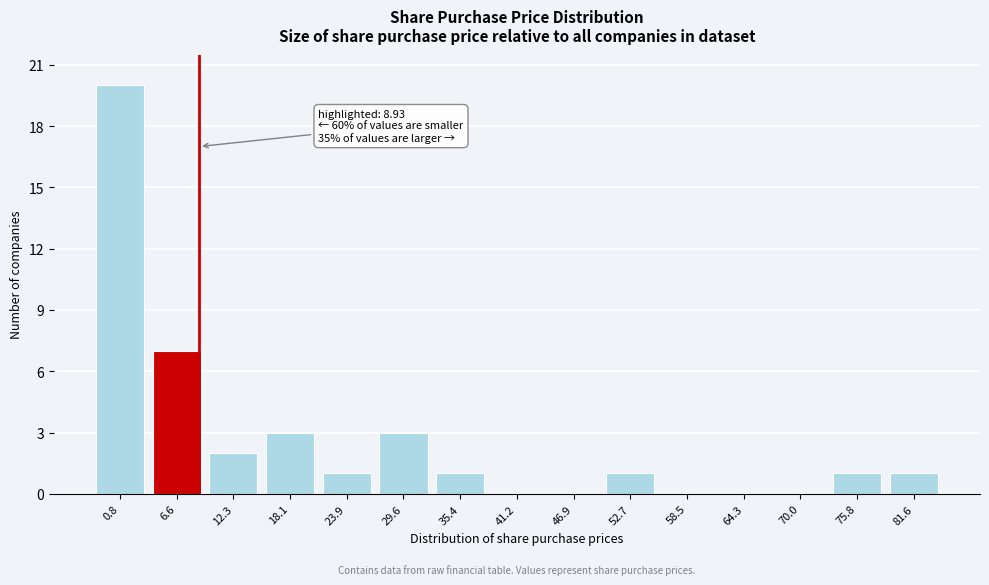

Reading left to right, list all the values displayed in this chart.

0.8=20	6.6=7	12.3=2	18.1=3	23.9=1	29.6=3	35.4=1	41.2=0	46.9=0	52.7=1	58.5=0	64.3=0	70.0=0	75.8=1	81.6=1